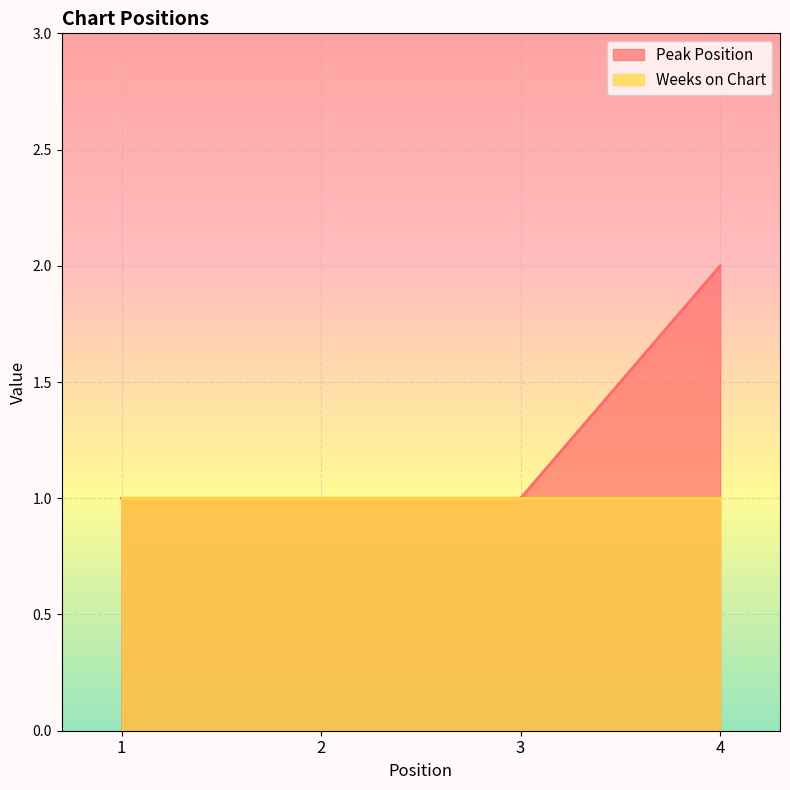

Count the number of categories in the chart.

4